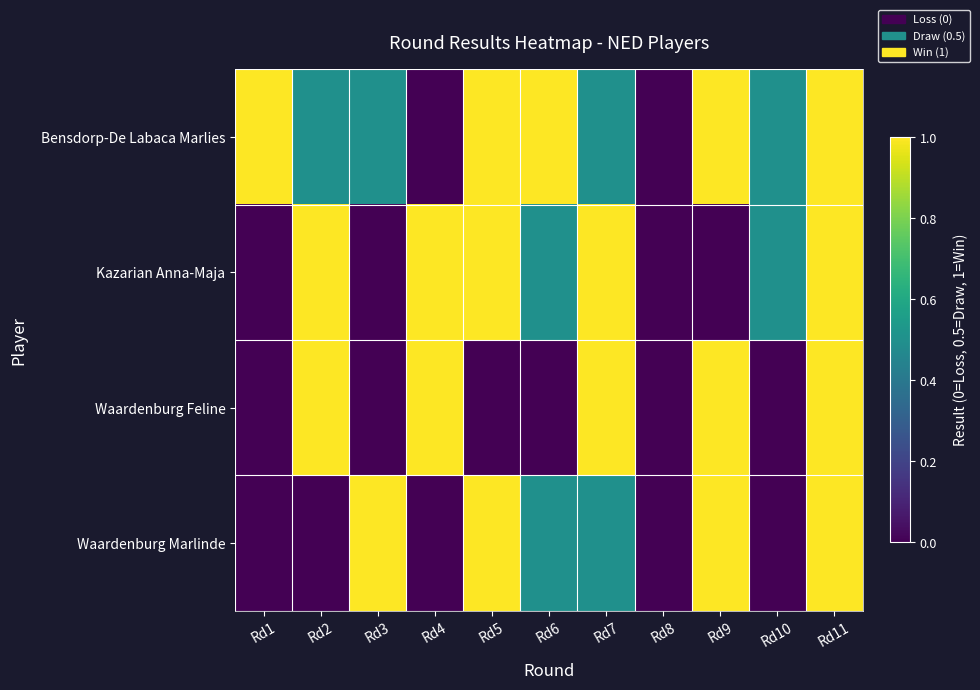

Reading left to right, list all the values displayed in this chart.

Bensdorp-De Labaca Marlies: Rd1=1.0	Rd2=0.5	Rd3=0.5	Rd4=0.0	Rd5=1.0	Rd6=1.0	Rd7=0.5	Rd8=0.0	Rd9=1.0	Rd10=0.5	Rd11=1.0
Kazarian Anna-Maja: Rd1=0.0	Rd2=1.0	Rd3=0.0	Rd4=1.0	Rd5=1.0	Rd6=0.5	Rd7=1.0	Rd8=0.0	Rd9=0.0	Rd10=0.5	Rd11=1.0
Waardenburg Feline: Rd1=0.0	Rd2=1.0	Rd3=0.0	Rd4=1.0	Rd5=0.0	Rd6=0.0	Rd7=1.0	Rd8=0.0	Rd9=1.0	Rd10=0.0	Rd11=1.0
Waardenburg Marlinde: Rd1=0.0	Rd2=0.0	Rd3=1.0	Rd4=0.0	Rd5=1.0	Rd6=0.5	Rd7=0.5	Rd8=0.0	Rd9=1.0	Rd10=0.0	Rd11=1.0